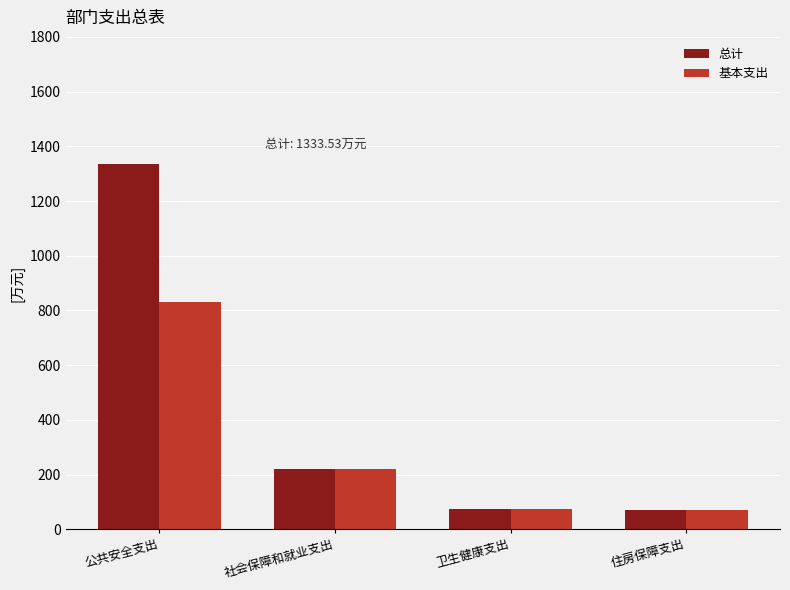

What is the minimum value for 基本支出?

71.6